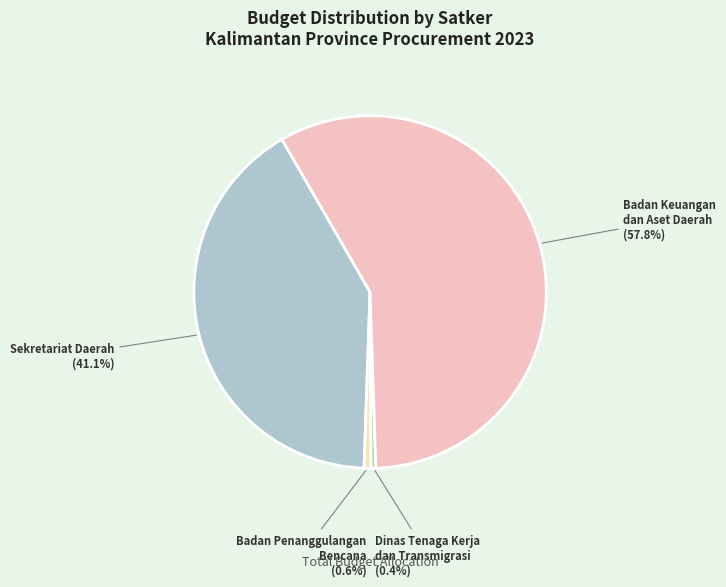

Which slice represents more than half of the pie?

Badan Keuangan dan Aset Daerah